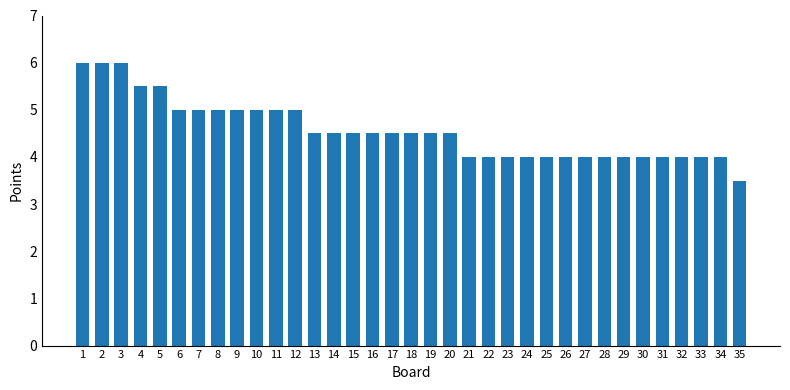

Reading left to right, transcribe all the data shown in this chart.

6.0	6.0	6.0	5.5	5.5	5.0	5.0	5.0	5.0	5.0	5.0	5.0	4.5	4.5	4.5	4.5	4.5	4.5	4.5	4.5	4.0	4.0	4.0	4.0	4.0	4.0	4.0	4.0	4.0	4.0	4.0	4.0	4.0	4.0	3.5